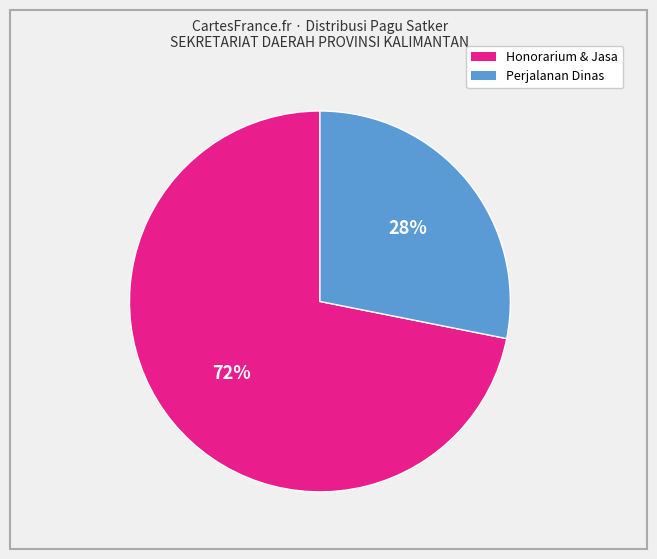

Count the number of slices in the pie.

2